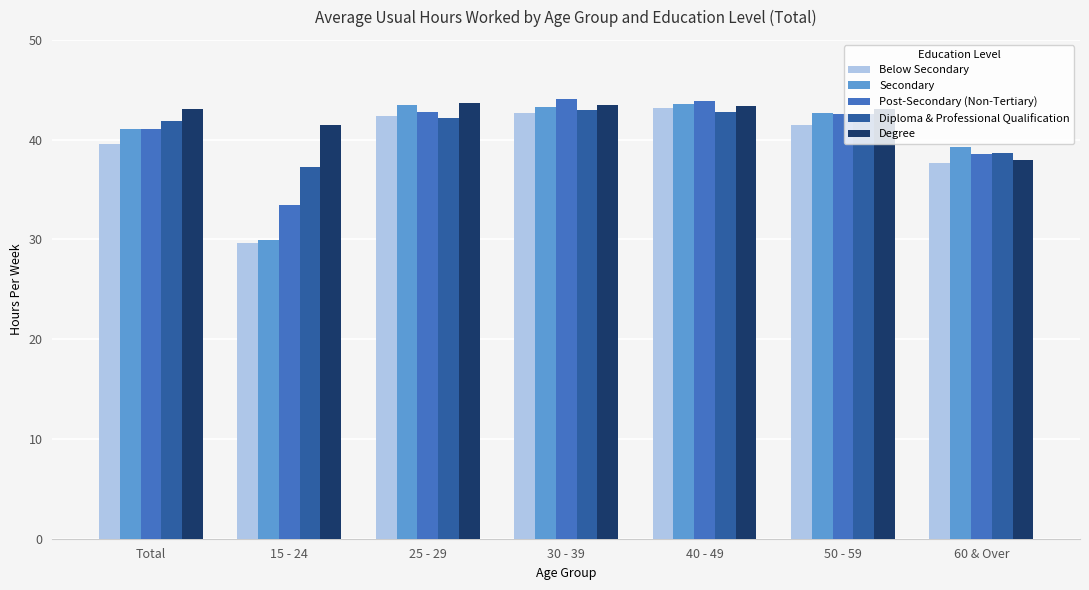

What is the total value across all series at 30 - 39?

216.6